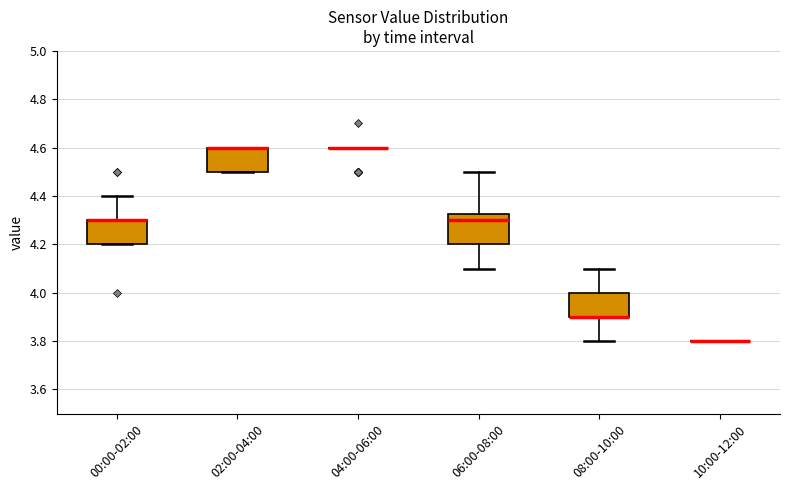

Which box is the tallest, from its lower edge to its upper edge?

06:00-08:00